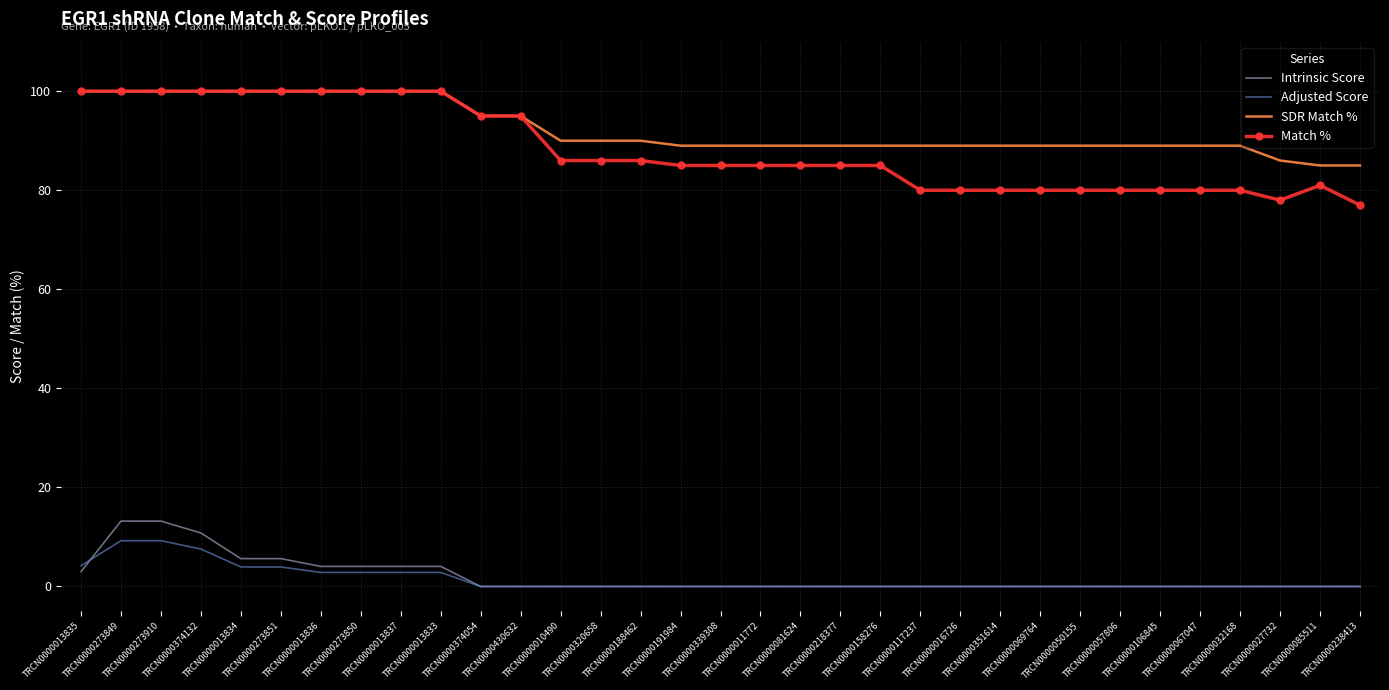

True or false: SDR Match % and Adjusted Score cross at least once.

False